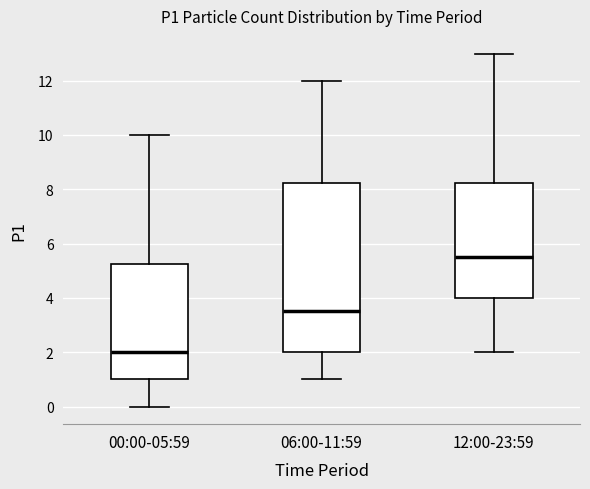

Comparing the boxes themselves (not the whiskers), which one is the tallest?

06:00-11:59